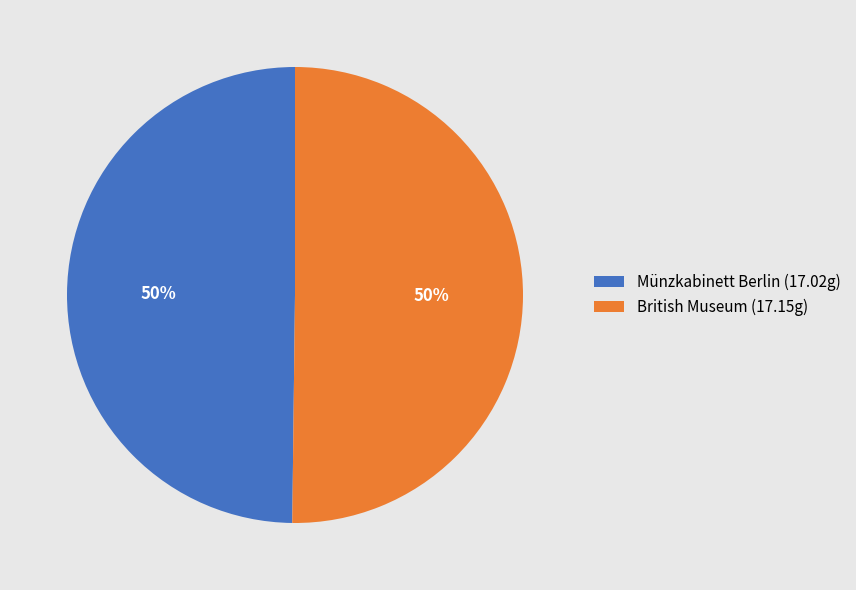

True or false: British Museum (17.15g) accounts for 40% of the total.

False